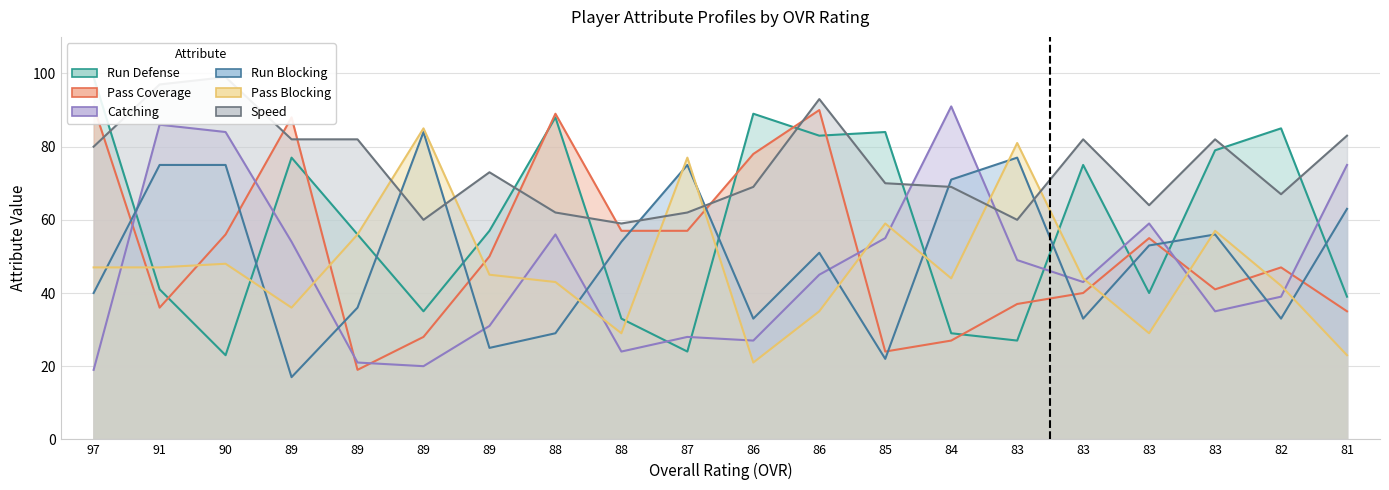

Reading right to left, transcribe all the data shown in this chart.

run_defense: 39	85	79	40	75	27	29	84	83	89	24	33	88	57	35	56	77	23	41	99
pass_coverage: 35	47	41	55	40	37	27	24	90	78	57	57	89	50	28	19	88	56	36	91
catching: 75	39	35	59	43	49	91	55	45	27	28	24	56	31	20	21	54	84	86	19
run_blocking: 63	33	56	53	33	77	71	22	51	33	75	54	29	25	84	36	17	75	75	40
pass_blocking: 23	42	57	29	44	81	44	59	35	21	77	29	43	45	85	56	36	48	47	47
speed: 83	67	82	64	82	60	69	70	93	69	62	59	62	73	60	82	82	99	97	80